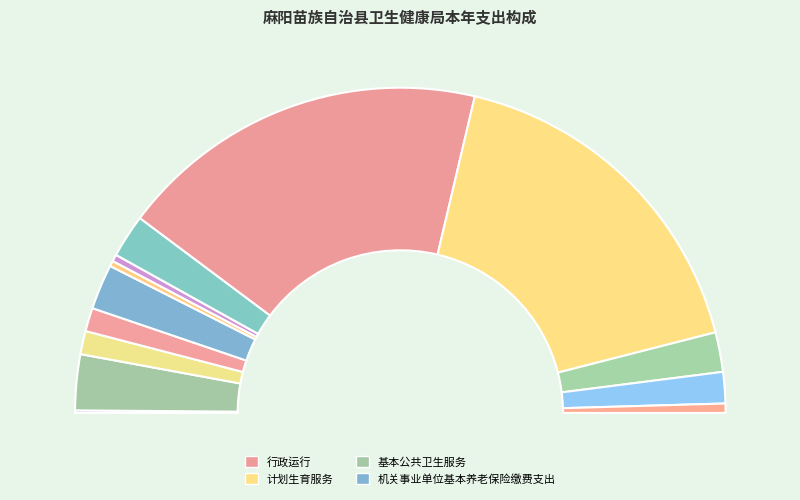

What percentage is the 住房公积金 slice, to the nearest percent?

3%